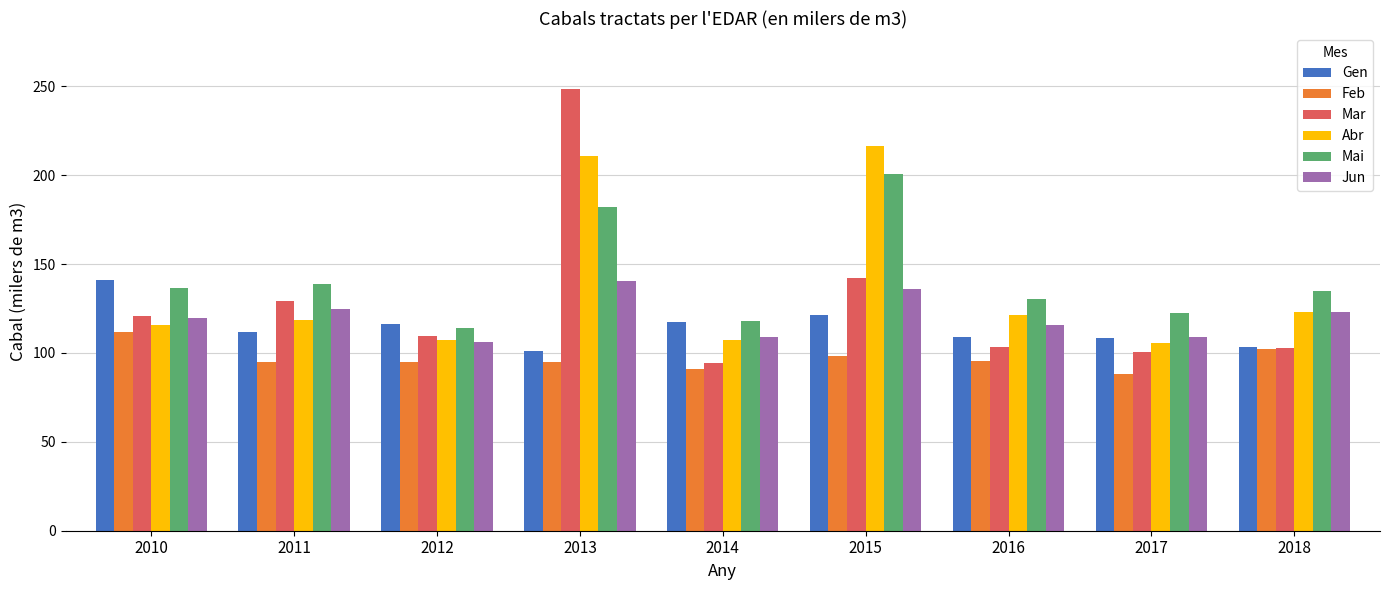

What is the total value across all series at 2015?

915.3